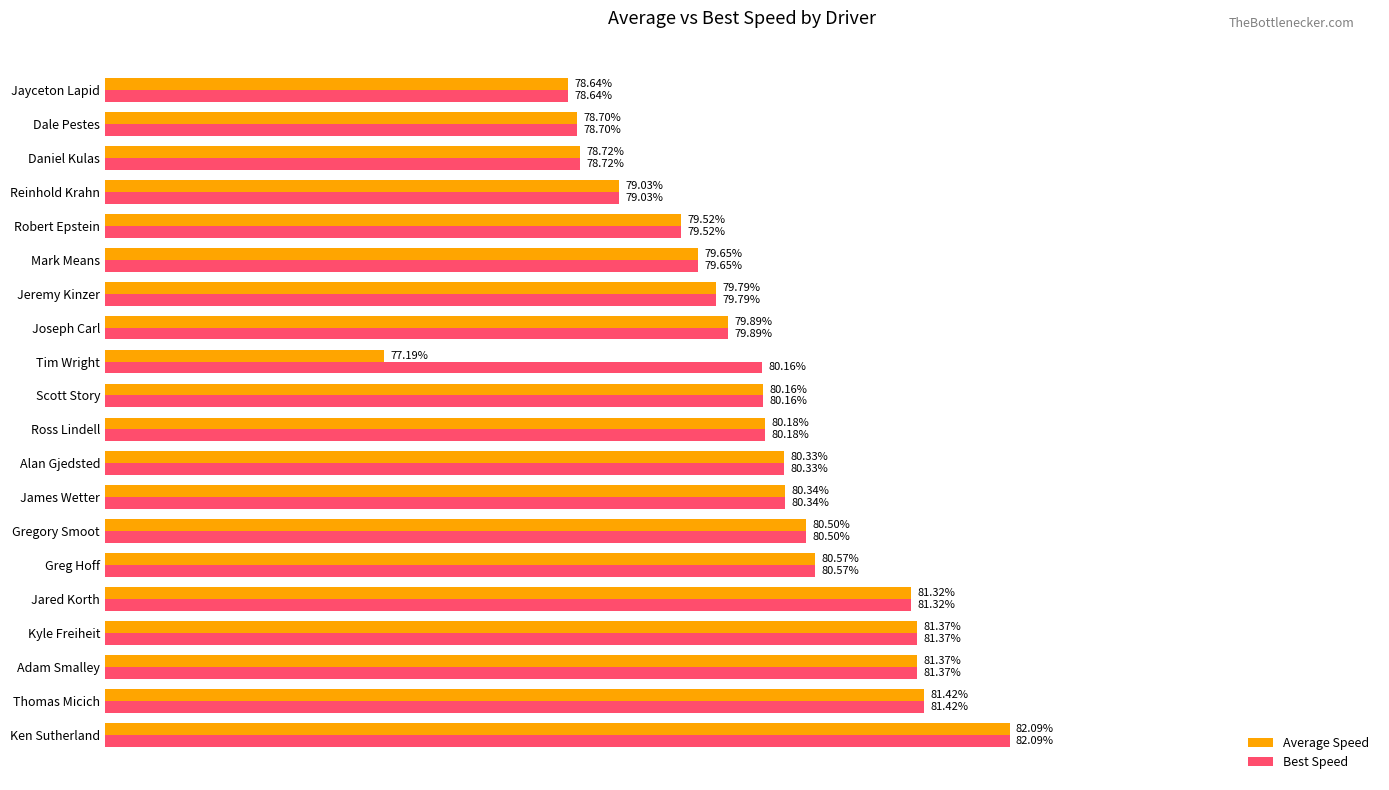

At which label is Average Speed closest to 79?

Reinhold Krahn